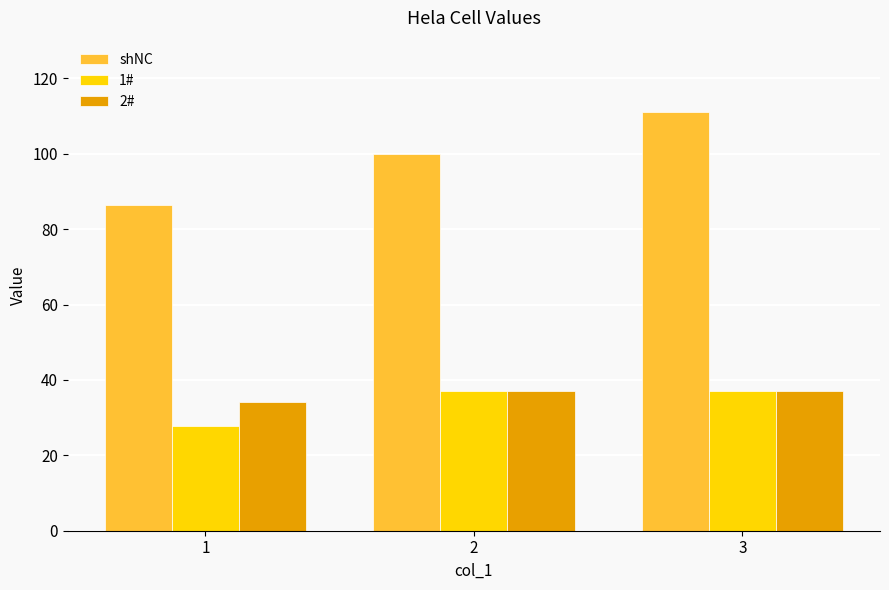

What is the value of the 1# bar at the 1st from the left?

27.8